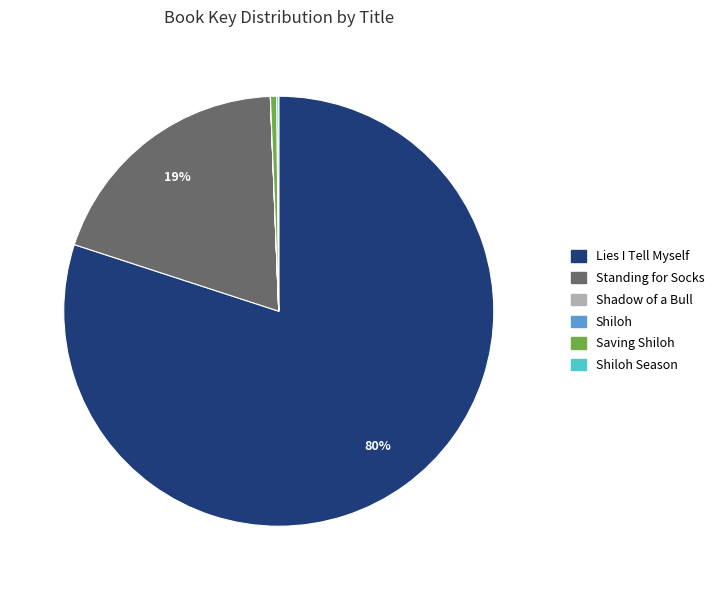

Is there any slice that represents more than half of the pie?

Yes